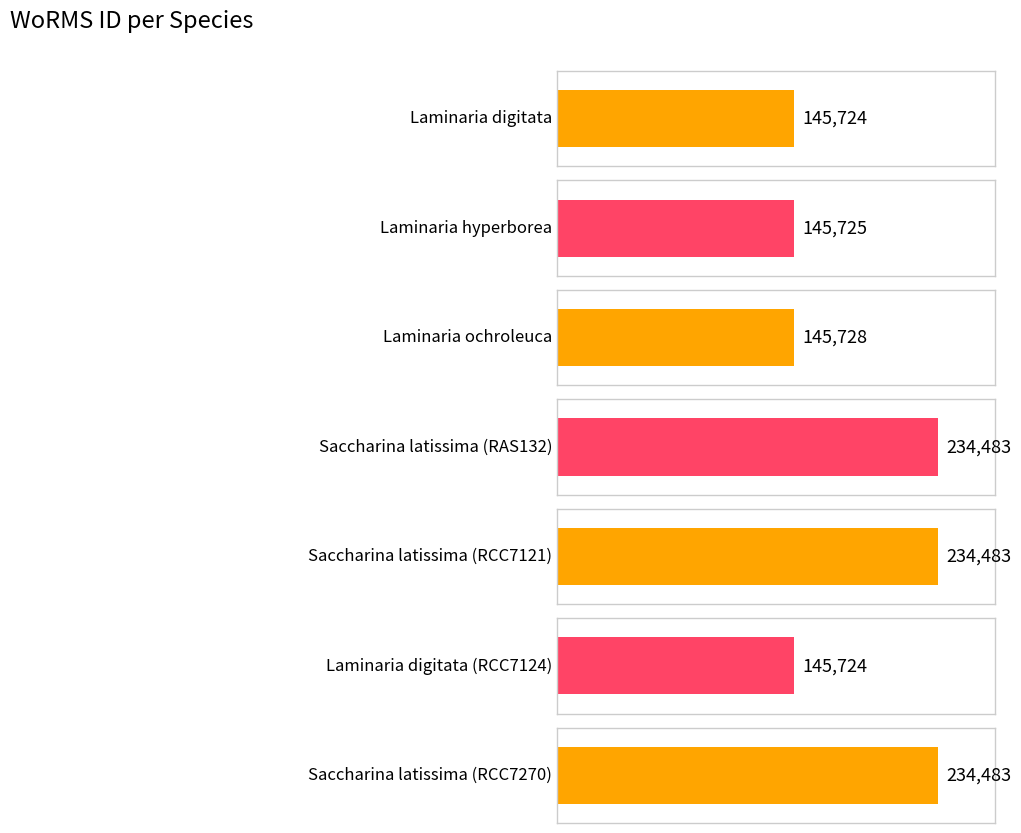

Read the value at Laminaria digitata, to the nearest 10.

145720